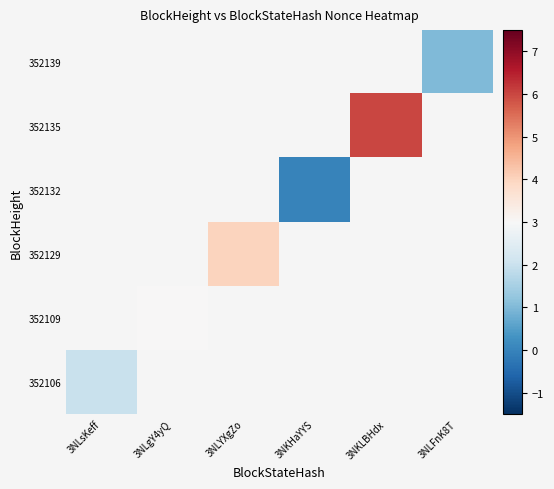

Is the value of 352139 at 3NKLBHdx greater than the value of 352109 at 3NLFnK8T?

No